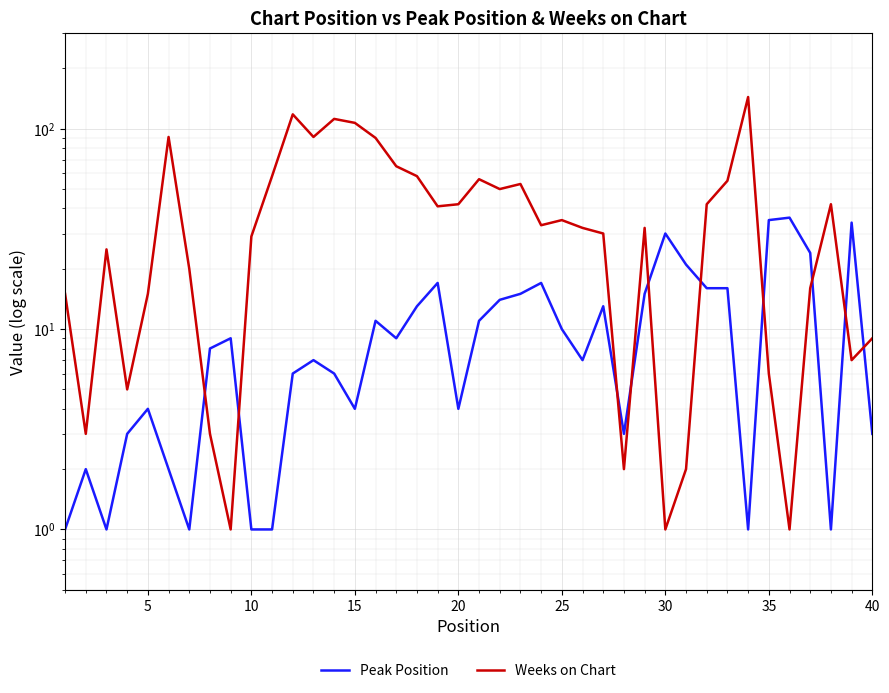

Which series ends up on top after the final intersection of Peak Position and Weeks on Chart?

Weeks on Chart